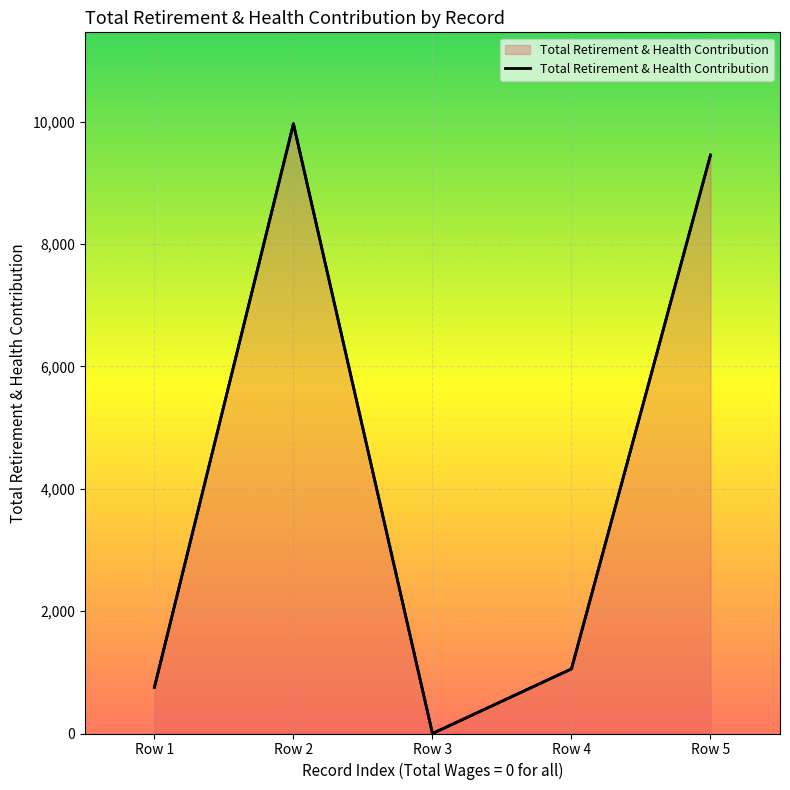

Reading left to right, extract all data points from this chart.

755	9967	0	1056	9456